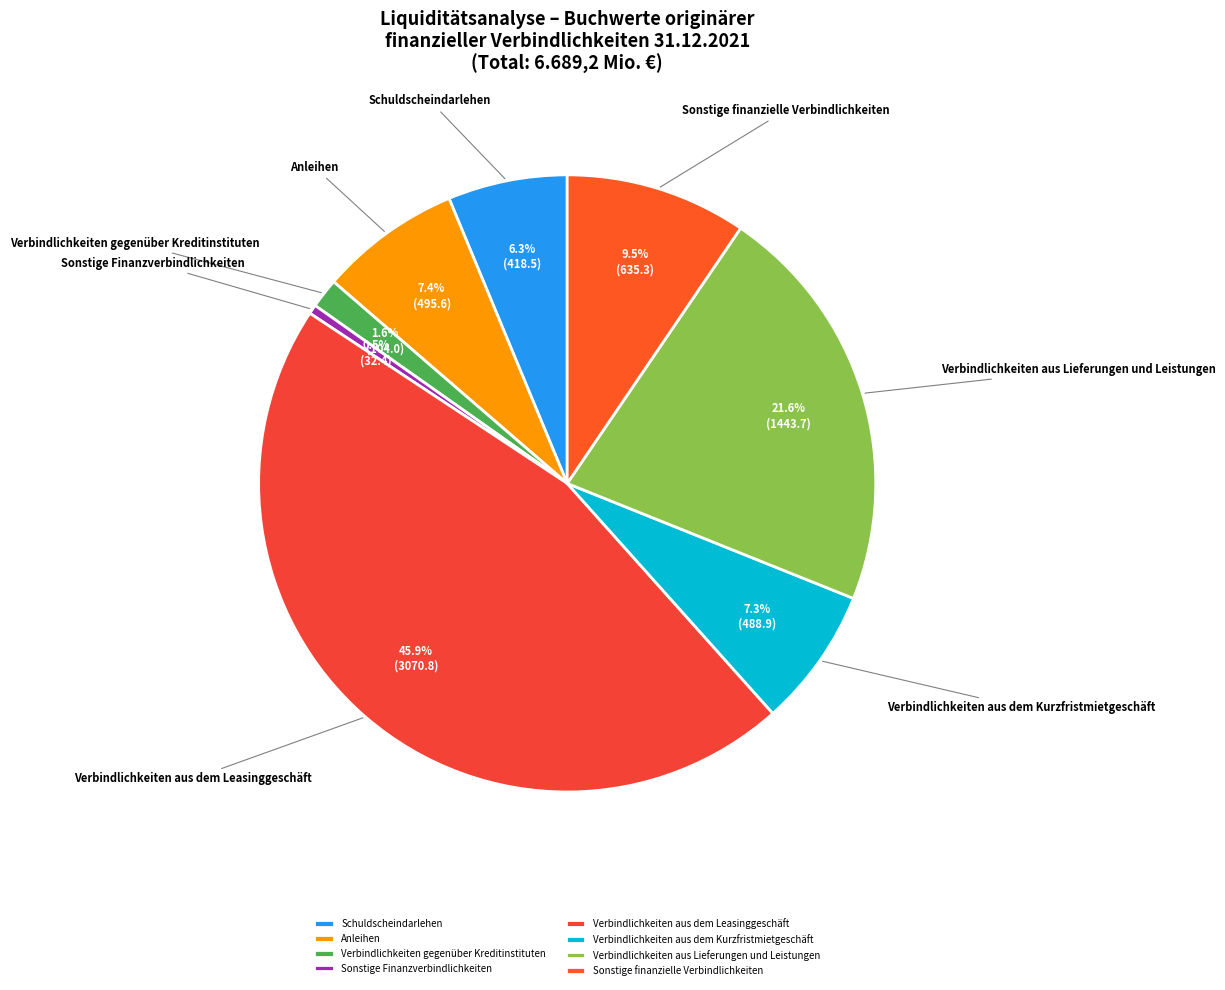

True or false: Anleihen accounts for 7% of the total.

True